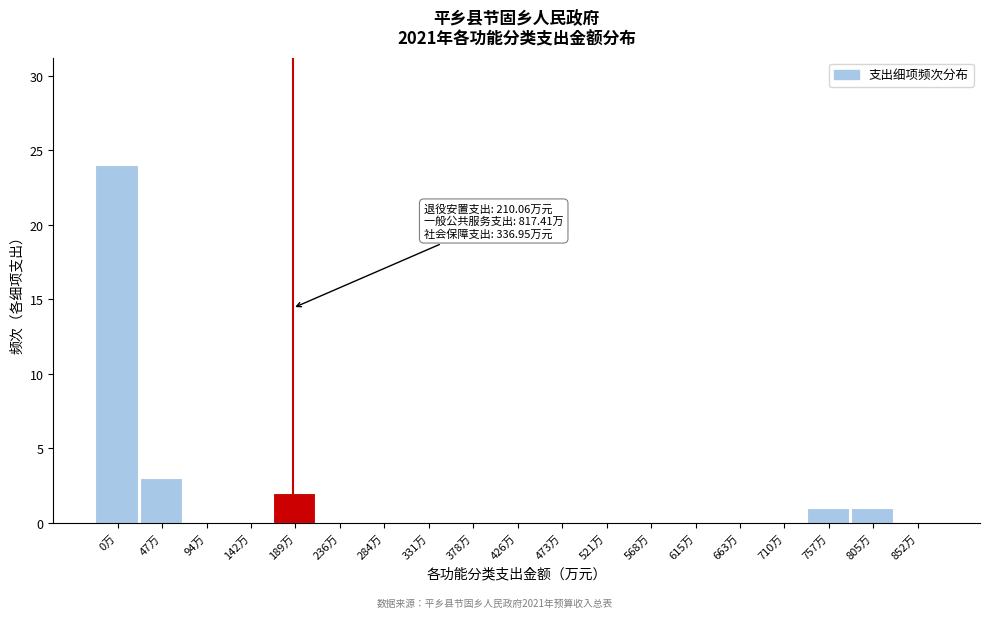

Reading left to right, what are all the values shown in this chart?

0万=24	47万=3	94万=0	142万=0	189万=2	236万=0	284万=0	331万=0	378万=0	426万=0	473万=0	521万=0	568万=0	615万=0	663万=0	710万=0	757万=1	805万=1	852万=0